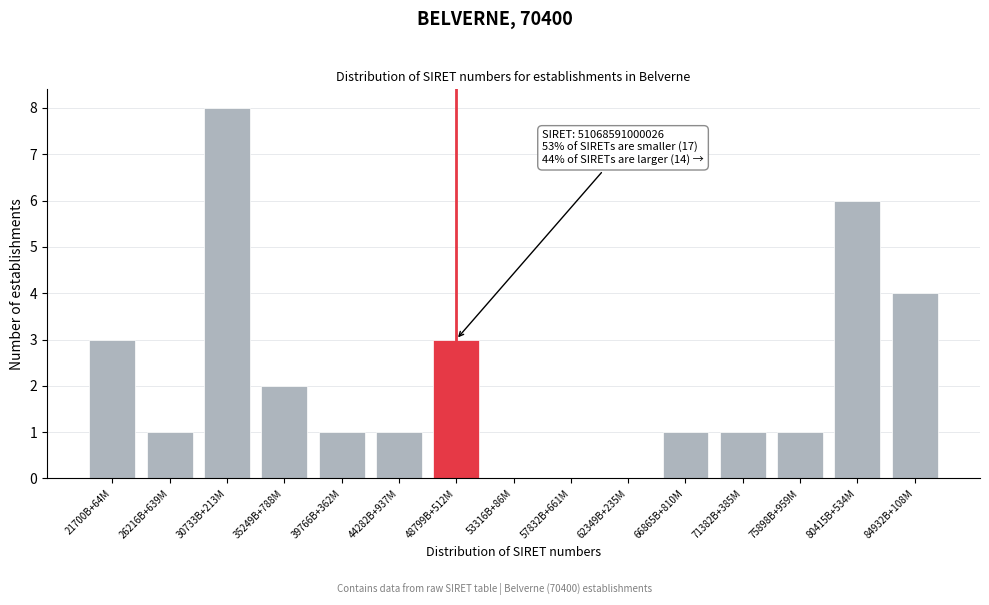

Reading left to right, what are all the values shown in this chart?

21700B+64M=3	26216B+639M=1	30733B+213M=8	35249B+788M=2	39766B+362M=1	44282B+937M=1	48799B+512M=3	53316B+86M=0	57832B+661M=0	62349B+235M=0	66865B+810M=1	71382B+385M=1	75898B+959M=1	80415B+534M=6	84932B+108M=4